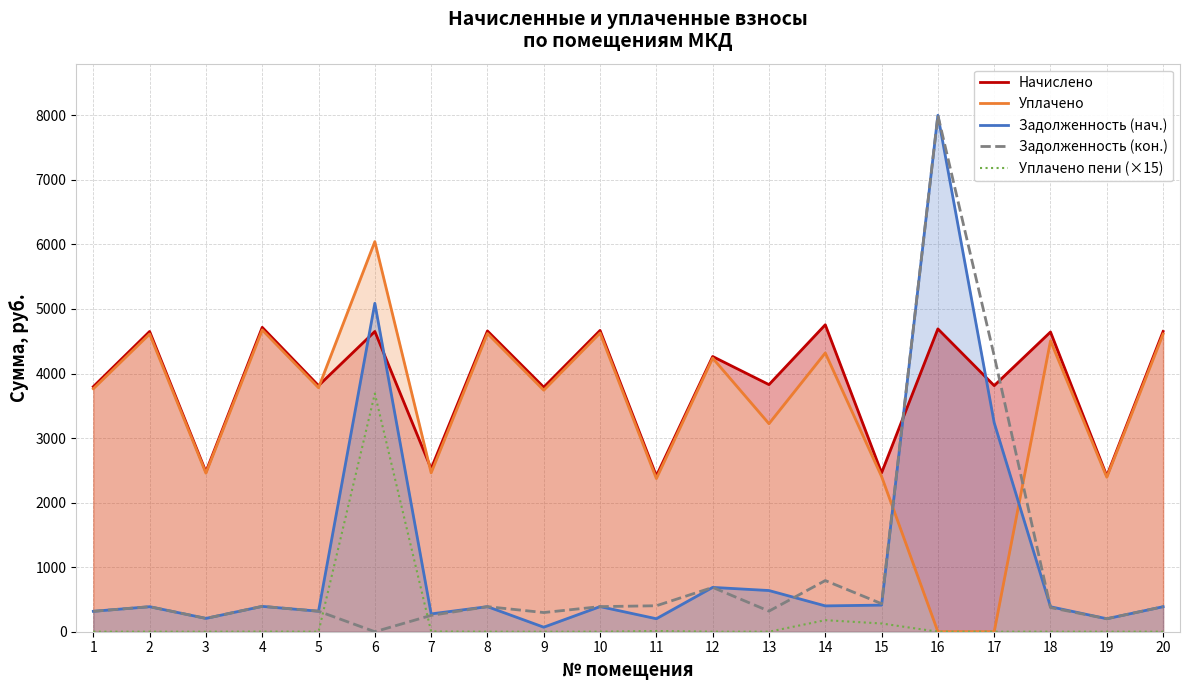

Where do Задолженность (кон.) and Уплачено пени (×15) first cross each other?

5 and 6